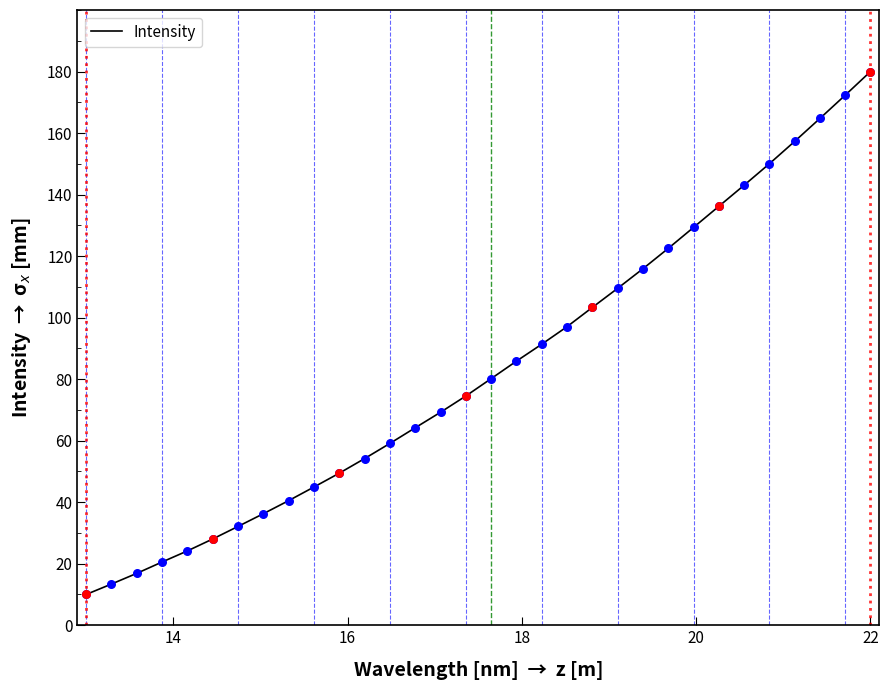

What is the smallest value displayed?

10.0